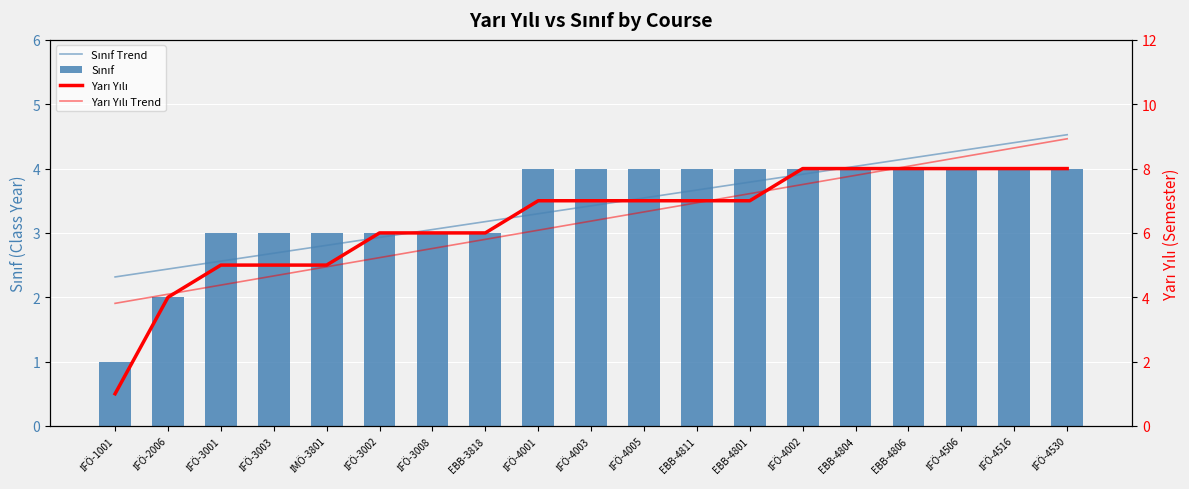

What is the value of the Yarı Yılı bar at the 17th from the left?

8.0